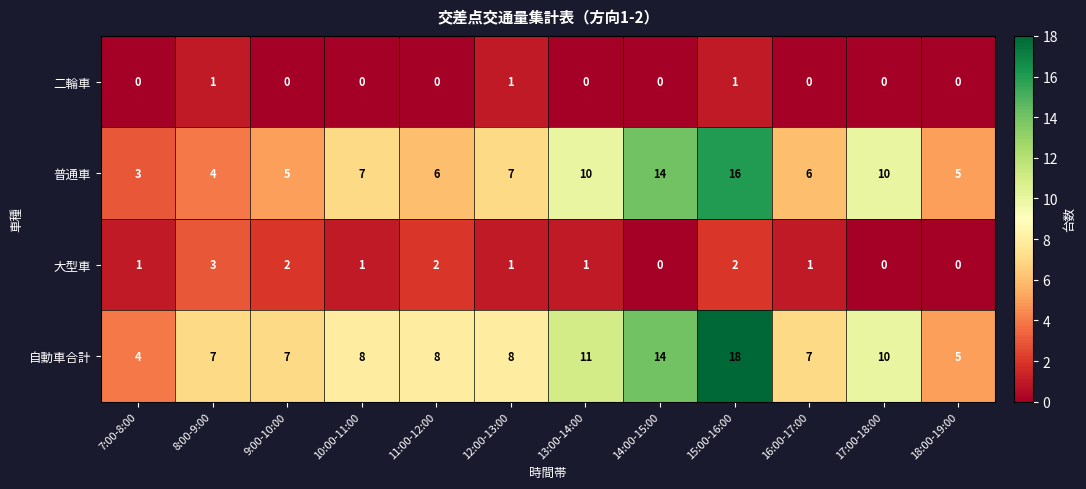

Is it true that 普通車 equals 10 at 10:00-11:00?

False